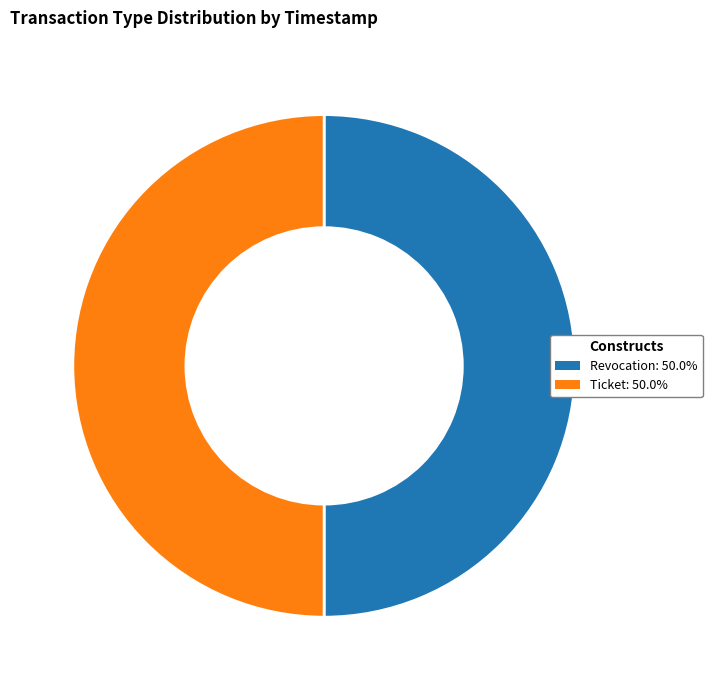

True or false: Revocation accounts for 60% of the total.

False